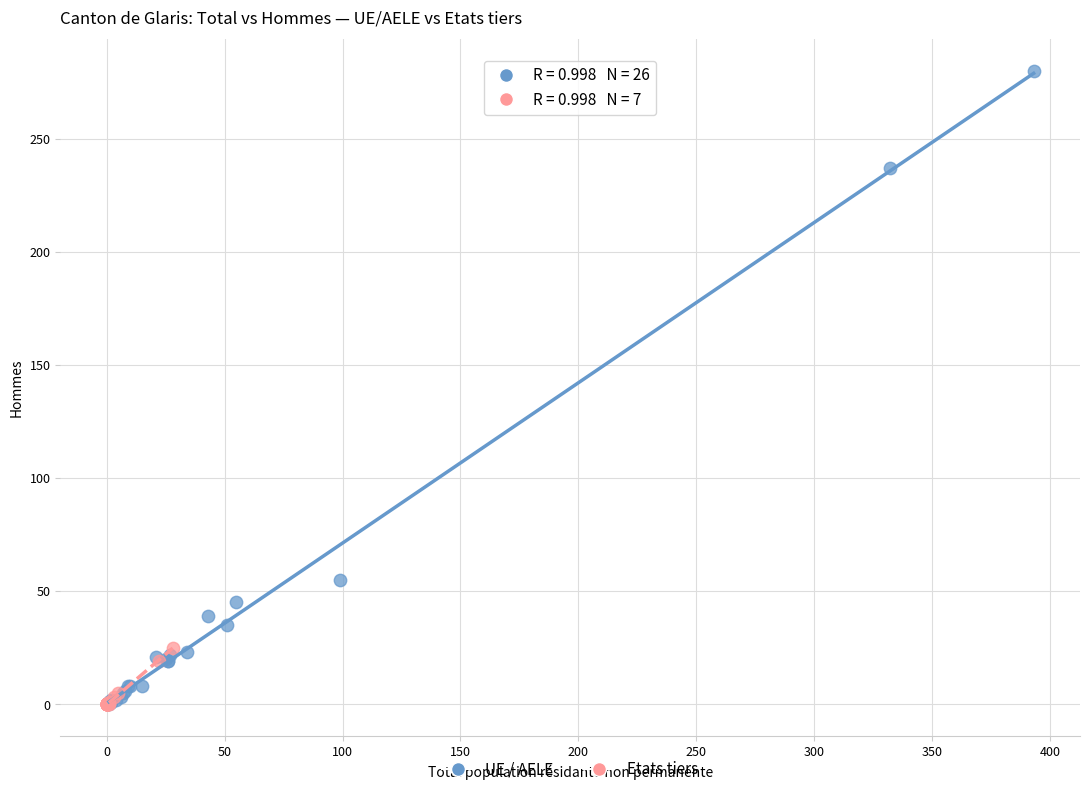

Which series reaches the maximum Y coordinate?

UE / AELE